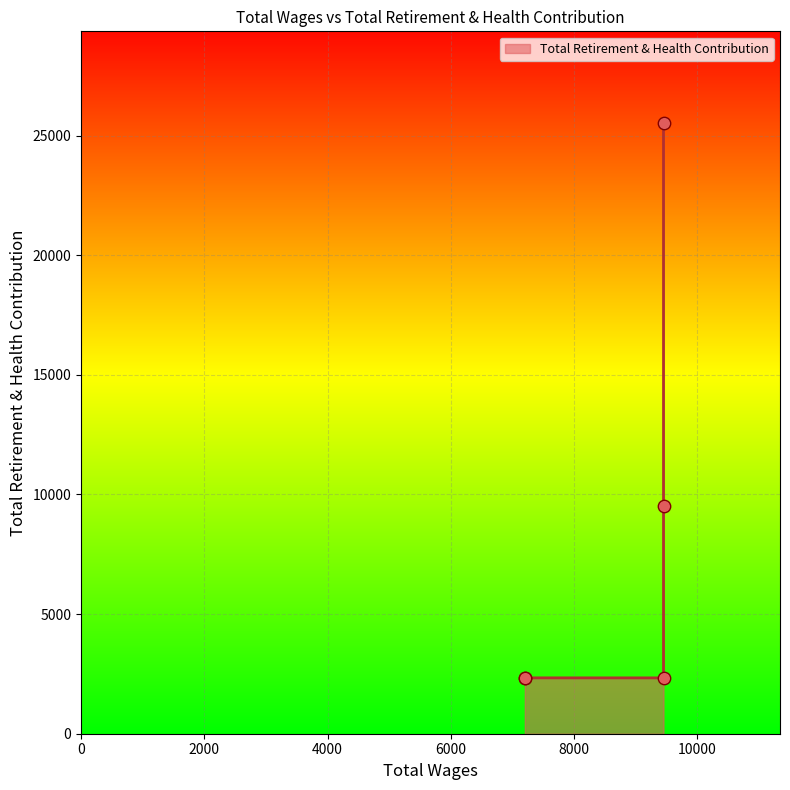

What is the change in value from 9450.0 to 7200.0?

-23192